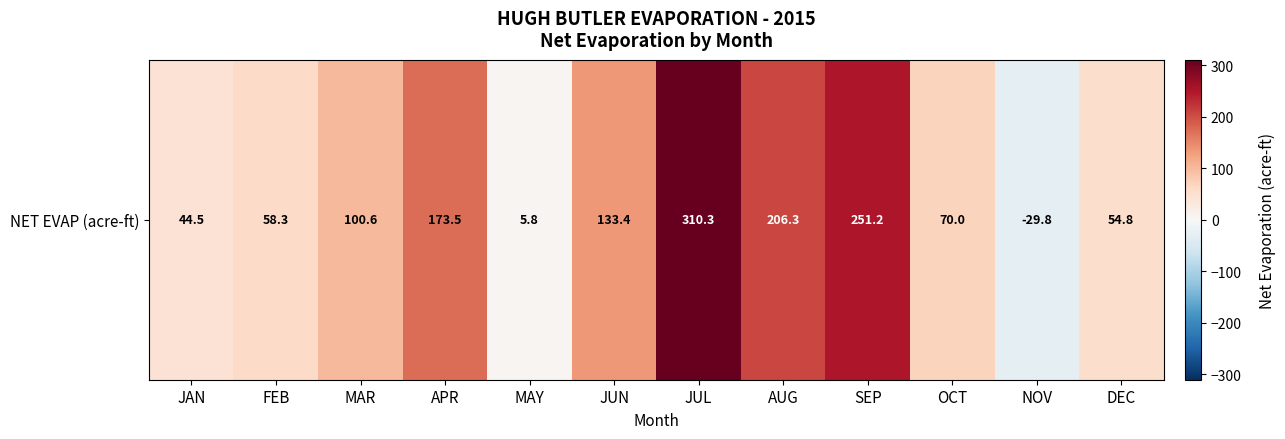

Which label corresponds to the smallest value in the chart?

NOV